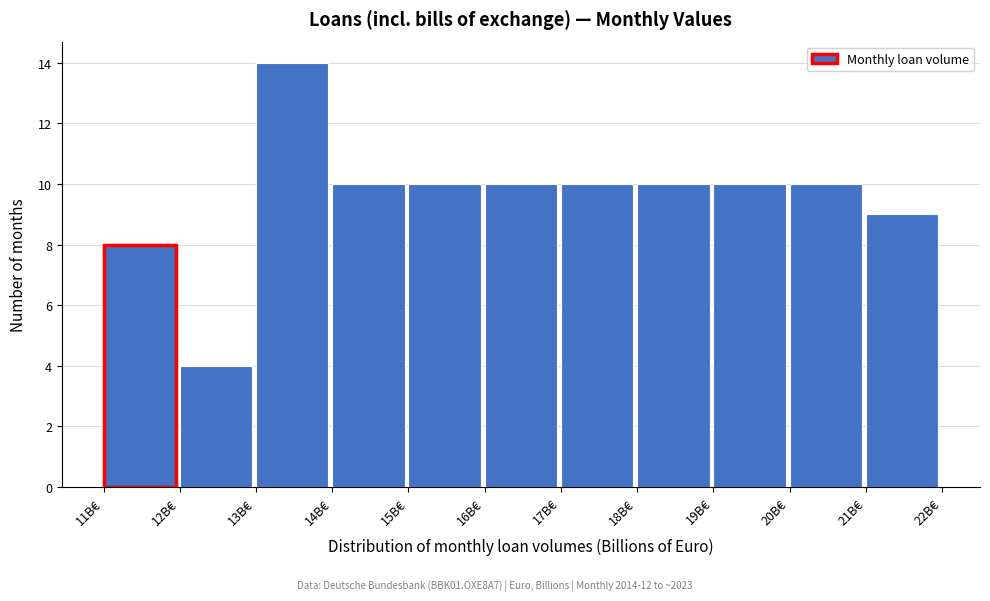

Which range on the x-axis has the tallest bar?

13 to 14